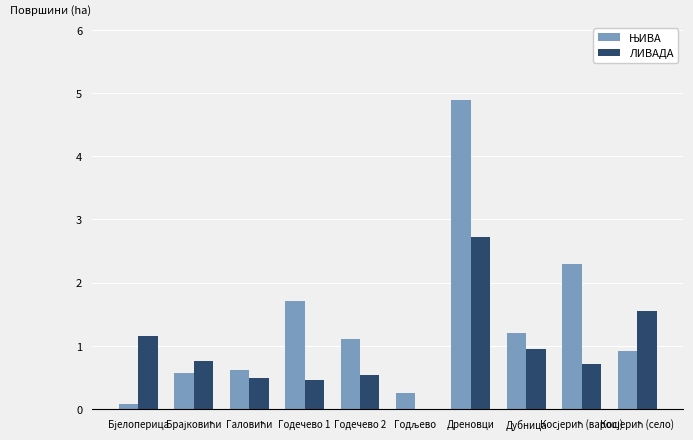

Count the number of categories in the chart.

10